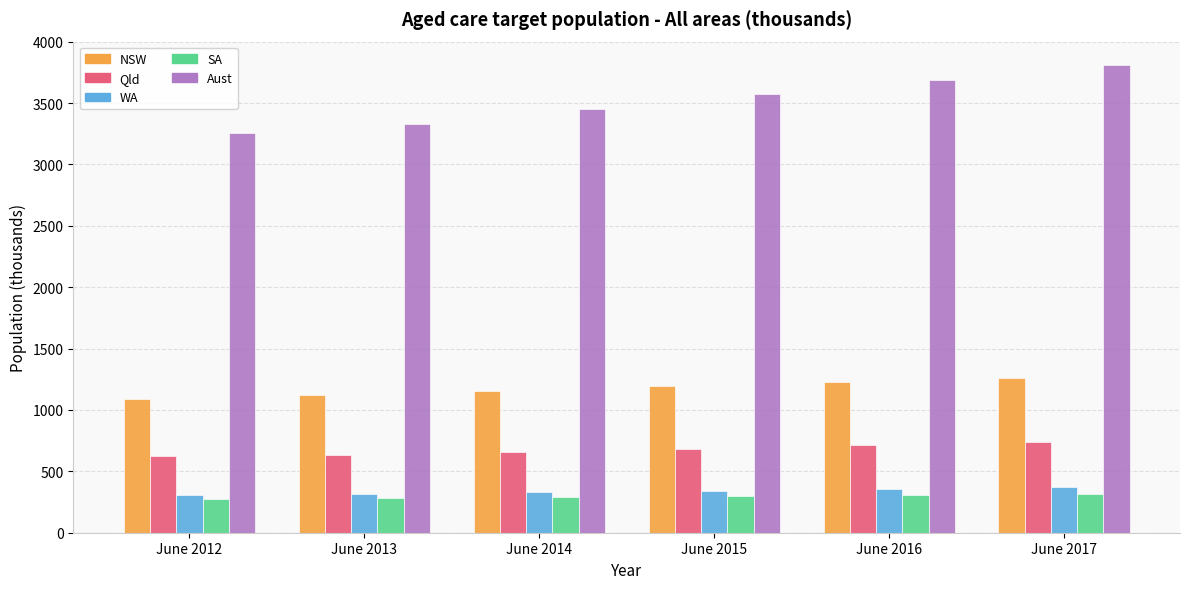

At June 2017, list the series in order from smallest to largest.

SA, WA, Qld, NSW, Aust